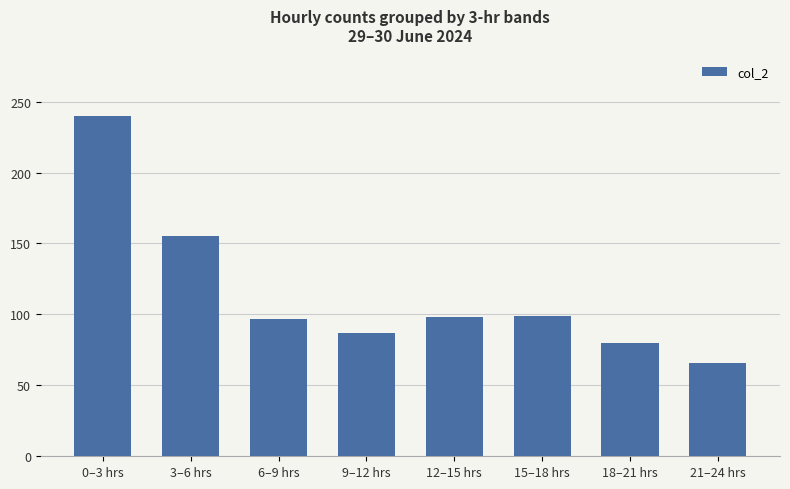

What value does the data have at 15–18 hrs, to the nearest 5?

100